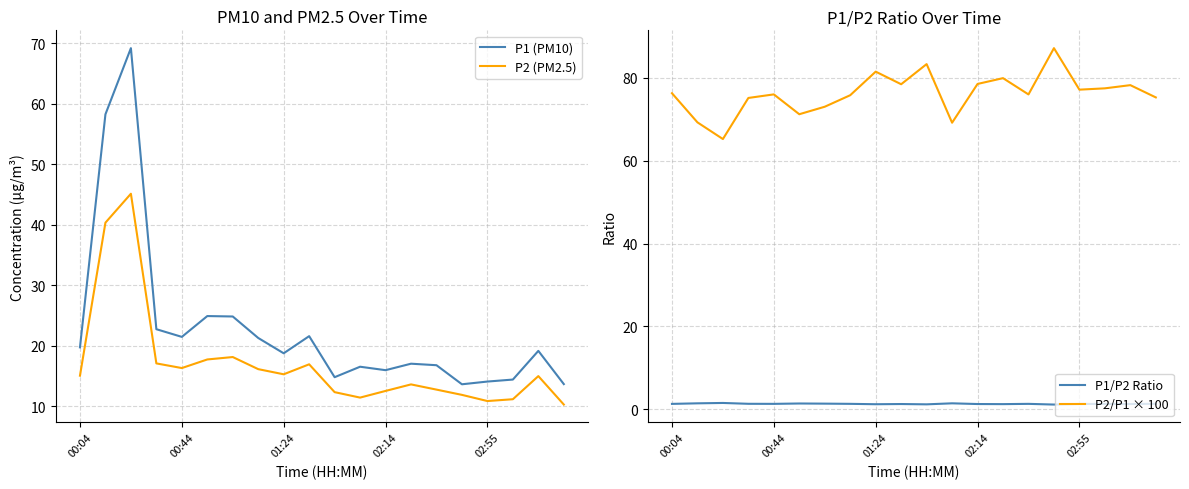

What is the minimum value for P2 (PM2.5)?

10.3